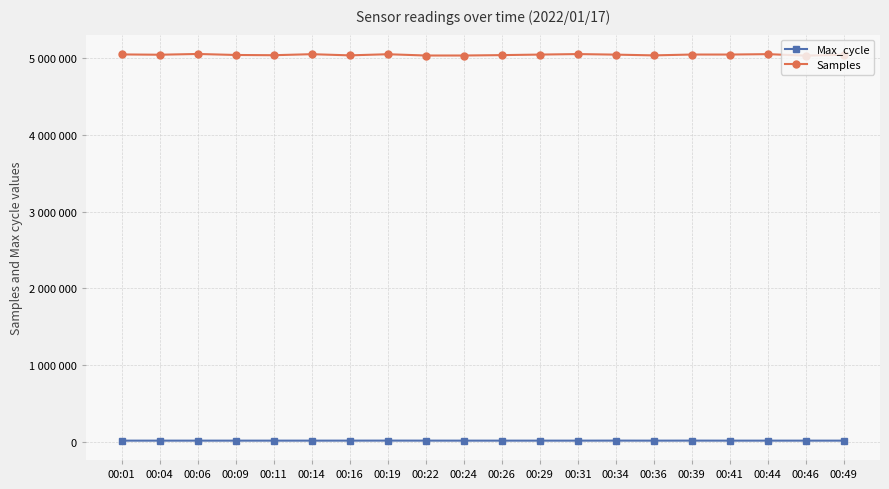

The value of Samples at 00:46 is 6876685. True or false?

False